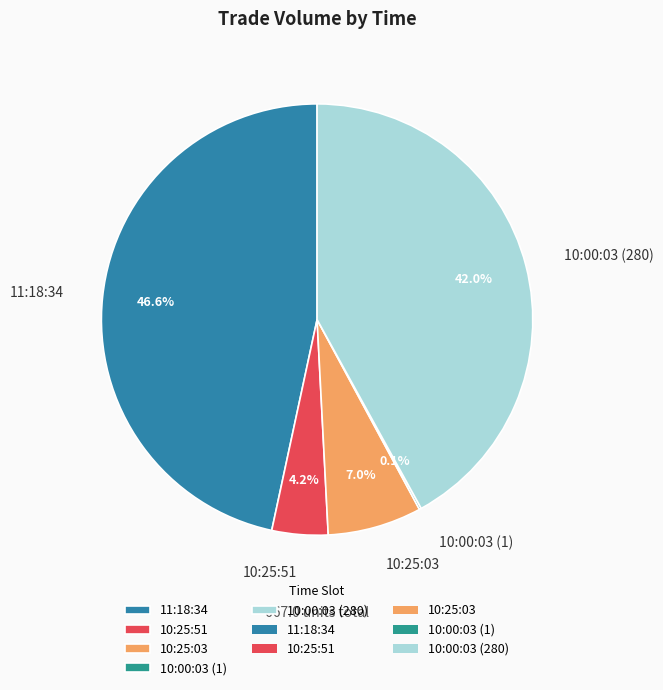

Combined, do 10:00:03 (280) and 10:25:03 account for over 50%?

No